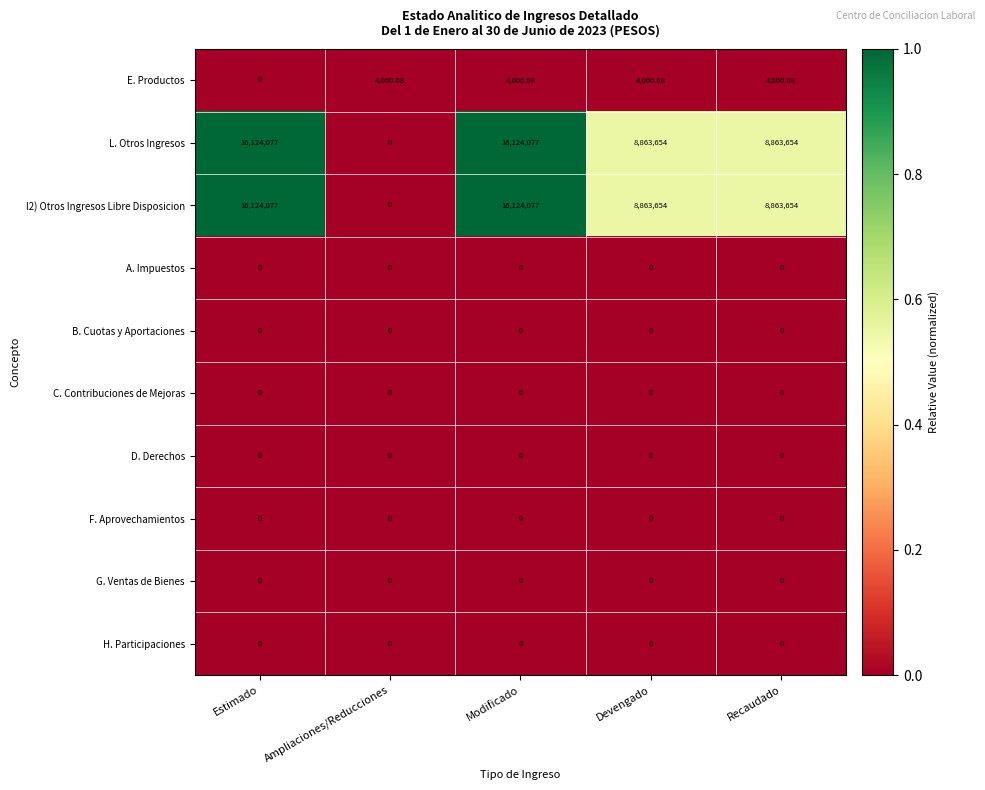

At which category is the sum across all series the highest?

Modificado